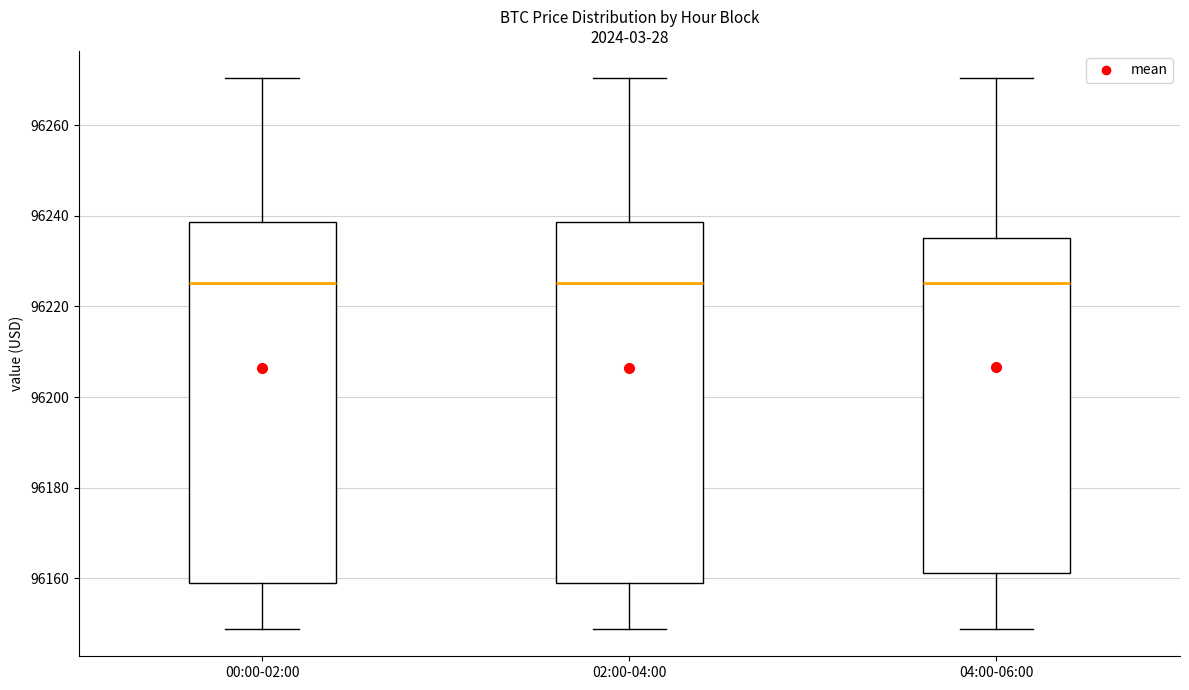

Reading left to right, read every box against the y-axis: the position of its median line, the range the box covers, and the ends of its whiskers. The values are not printed on the chart, so give them approximately, as read against the axis.

00:00-02:00: median 96226, box 96160 to 96238, whiskers 96148 to 96270
02:00-04:00: median 96226, box 96160 to 96238, whiskers 96148 to 96270
04:00-06:00: median 96226, box 96162 to 96236, whiskers 96148 to 96270